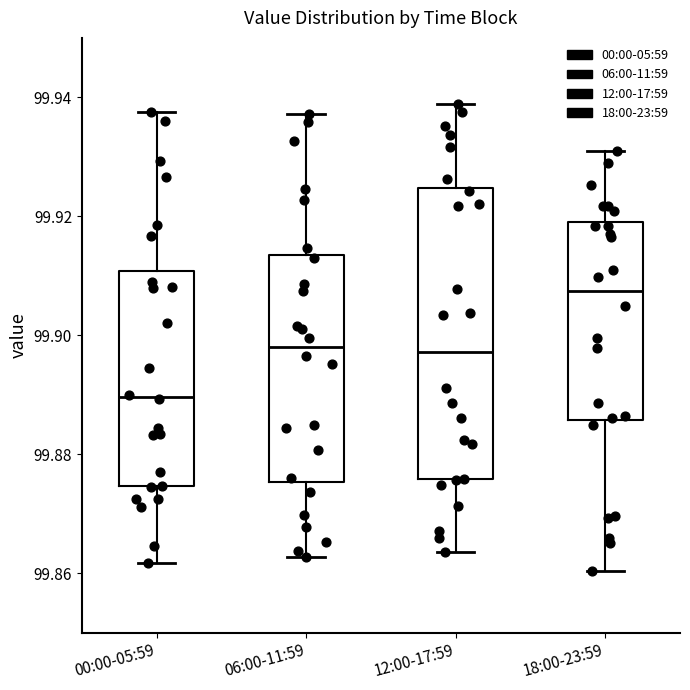

Which box's median line is the highest?

18:00-23:59